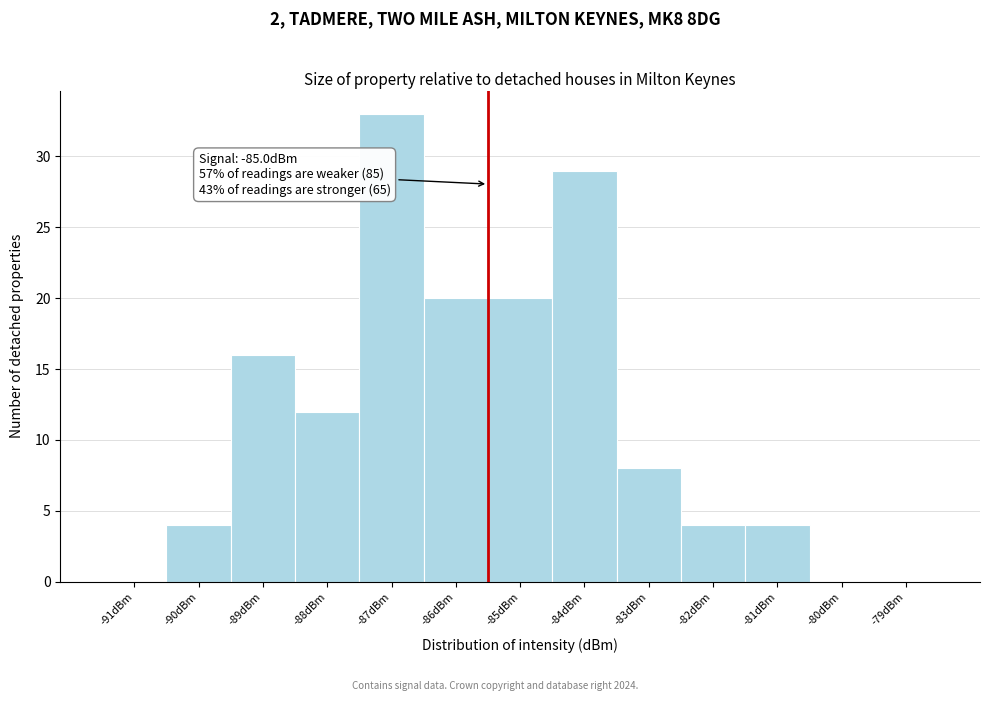

Reading left to right, transcribe all the data shown in this chart.

-91dBm=0	-90dBm=4	-89dBm=16	-88dBm=12	-87dBm=33	-86dBm=20	-85dBm=20	-84dBm=29	-83dBm=8	-82dBm=4	-81dBm=4	-80dBm=0	-79dBm=0